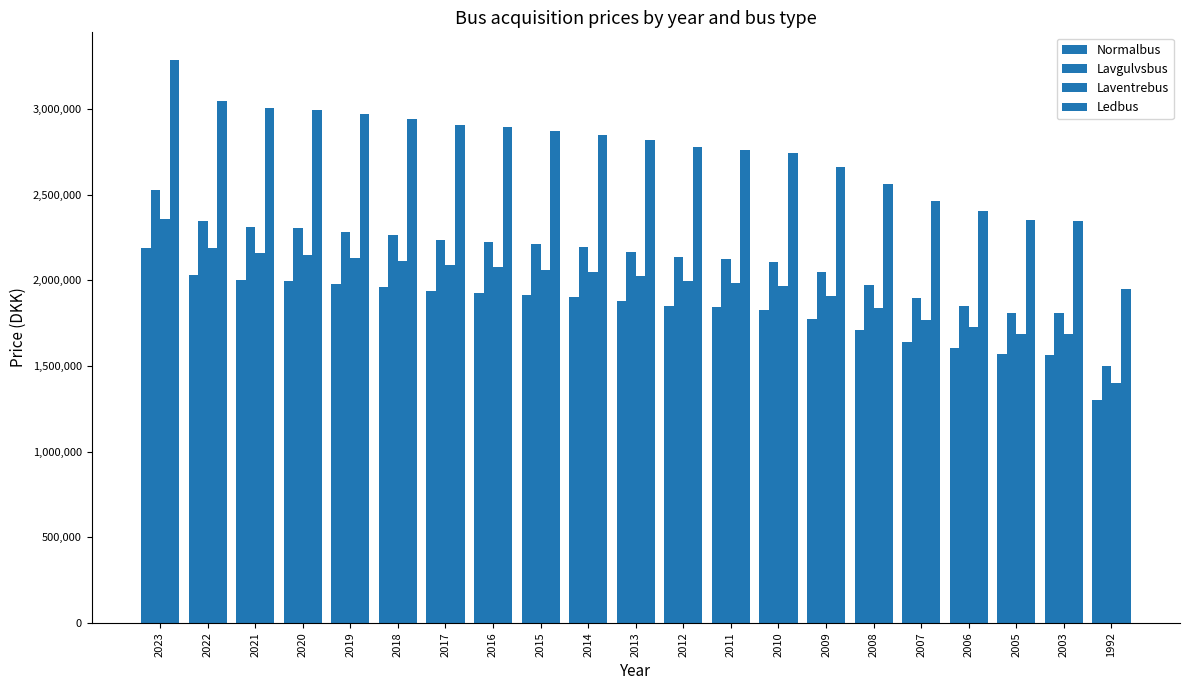

What is the difference between the maximum and minimum values in the Lavgulvsbus series?

1025404.8